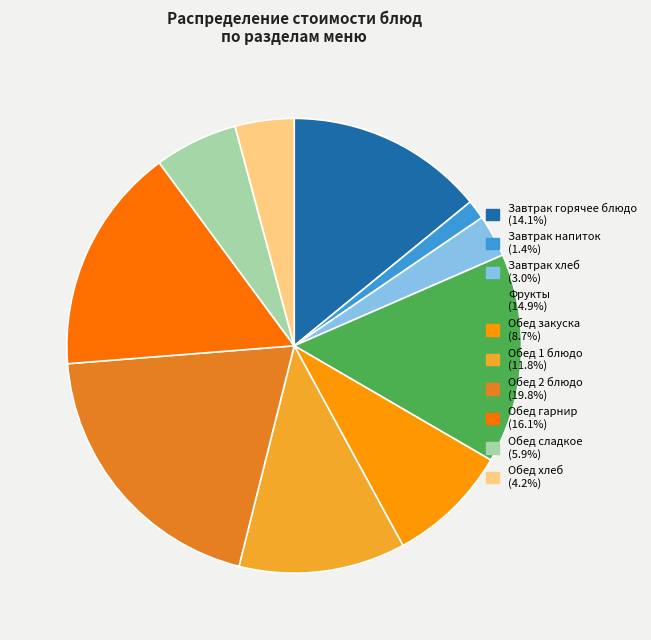

Is there any slice that represents more than half of the pie?

No